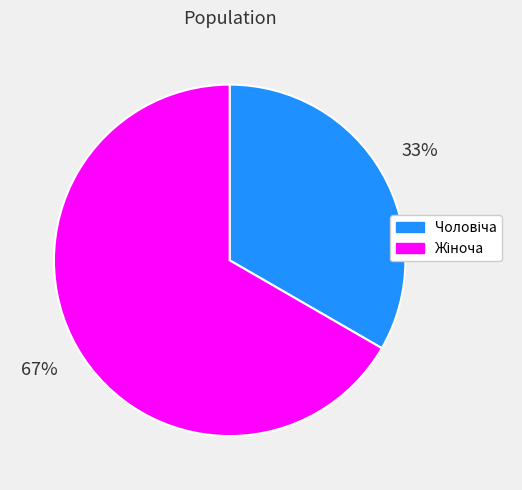

To the nearest percent, what is the average slice percentage?

50%